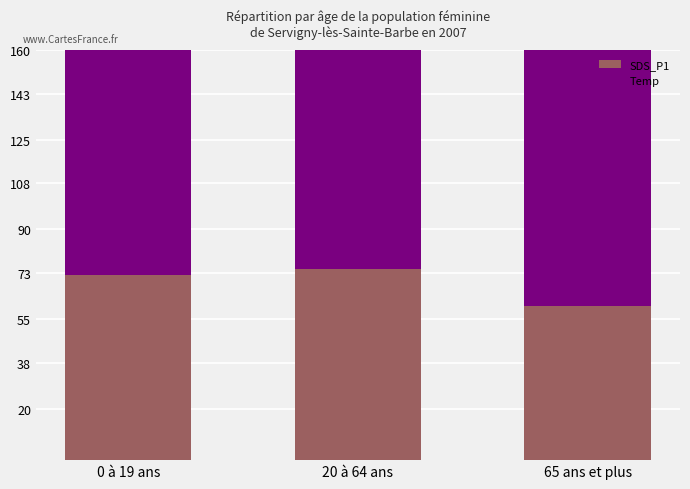

What is the greatest value displayed?

112.0